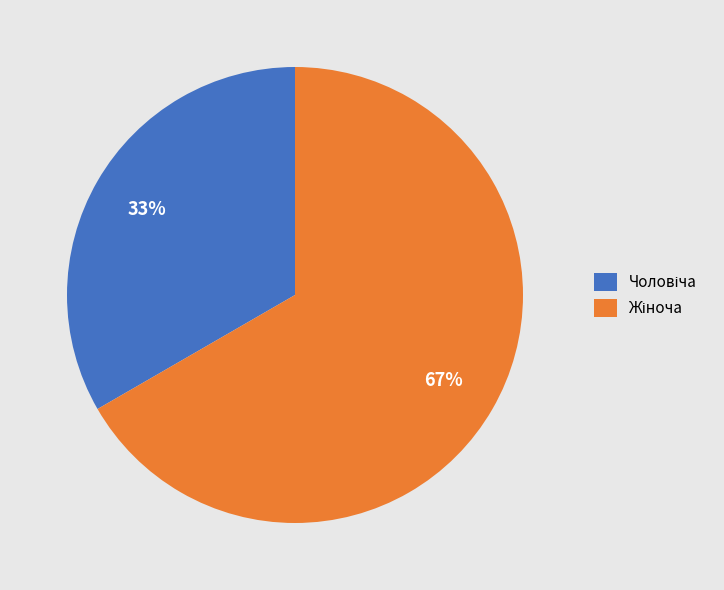

Is there any slice that represents more than half of the pie?

Yes